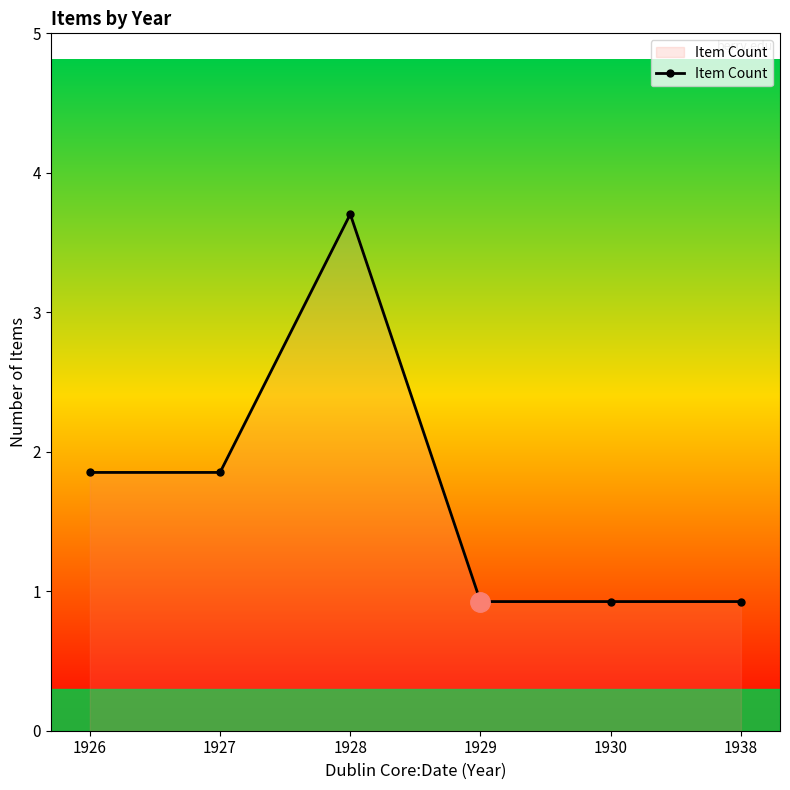

Is it true that the value at 1927 is 2?

True